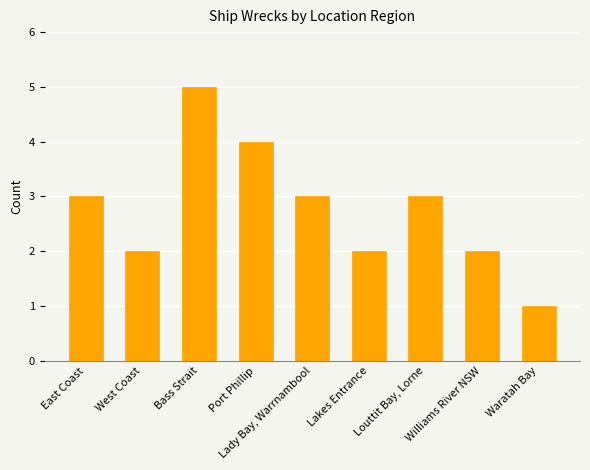

What is the difference between the values at Lady Bay, Warrnambool and Port Phillip?

1